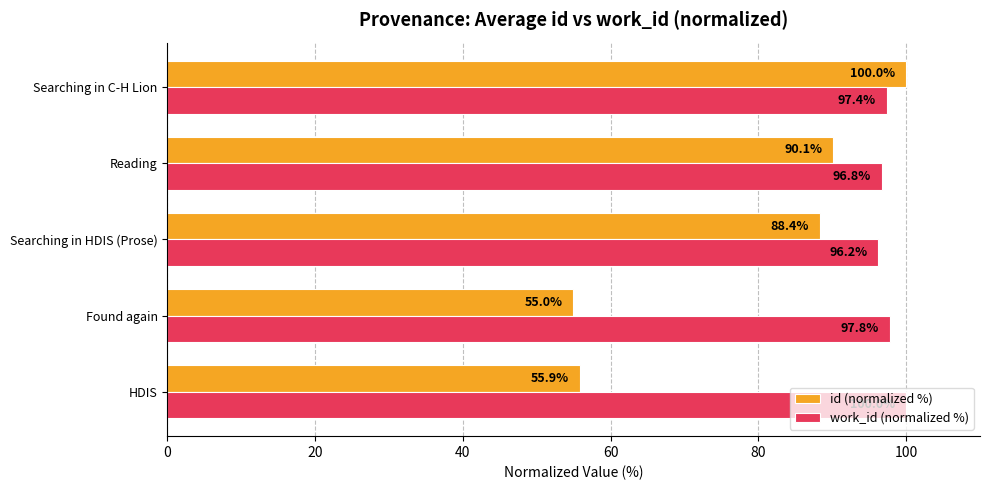

What is the maximum value for id (normalized %)?

100.0